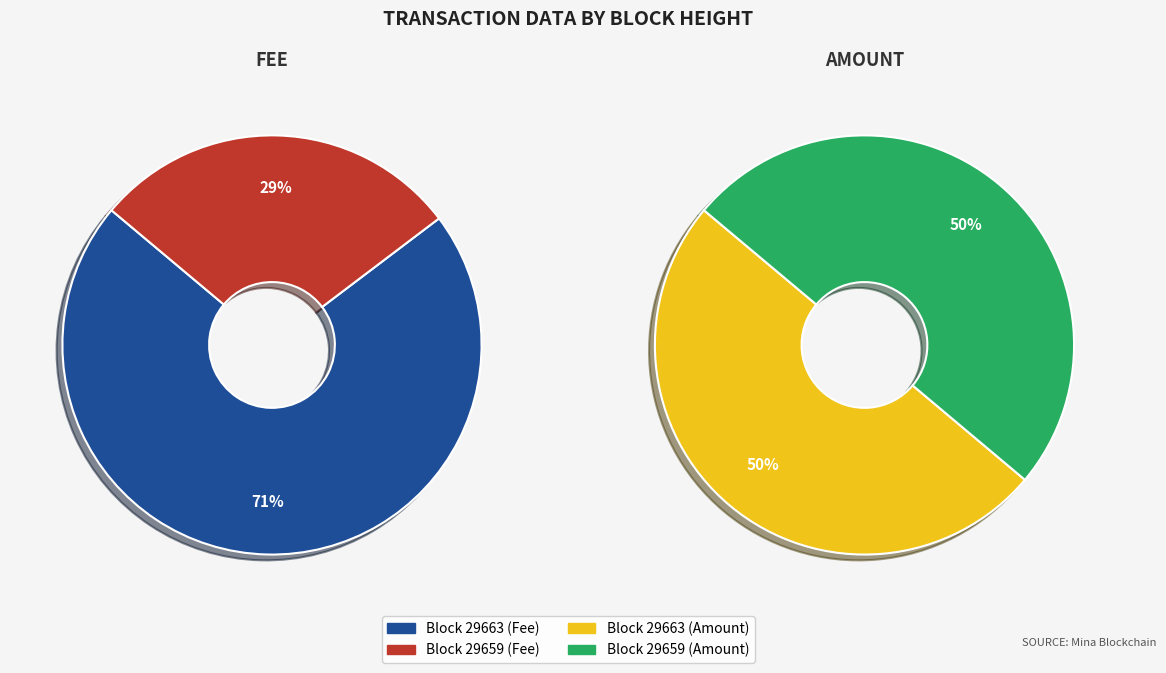

How many segments does this pie chart have?

2